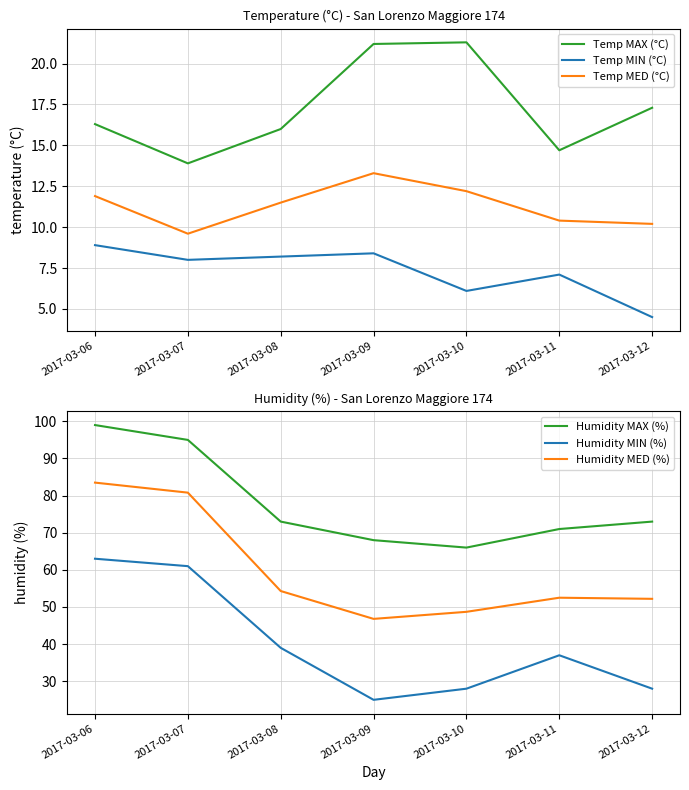

What is the value of the Temp MED (°C) point at the 5th from the left?

12.2